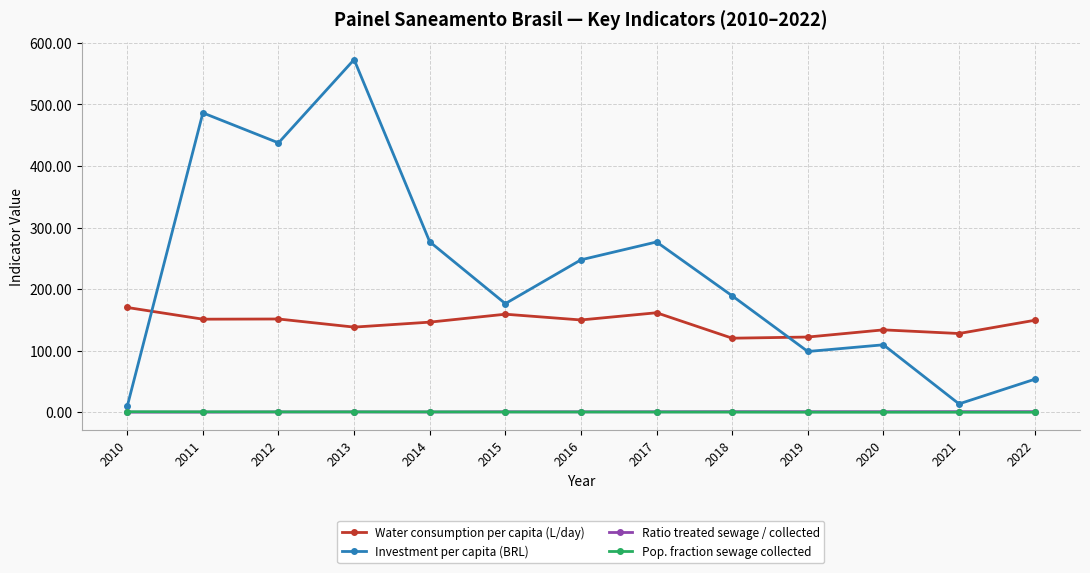

Which category has the highest value across all series?

2013